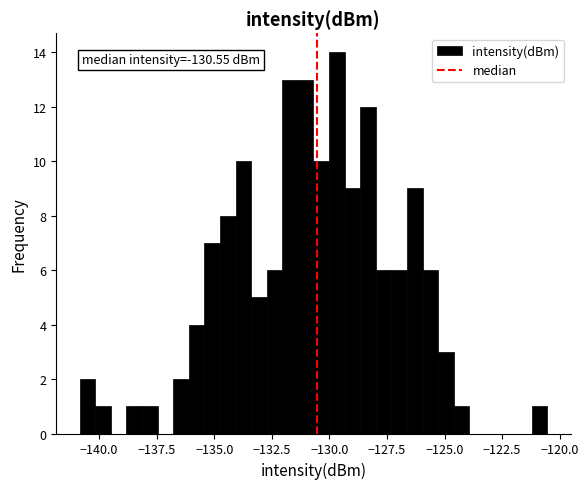

Around what value on the x-axis is the tallest bar? Give the approximate position of its centre, as read against the axis.

-129.5